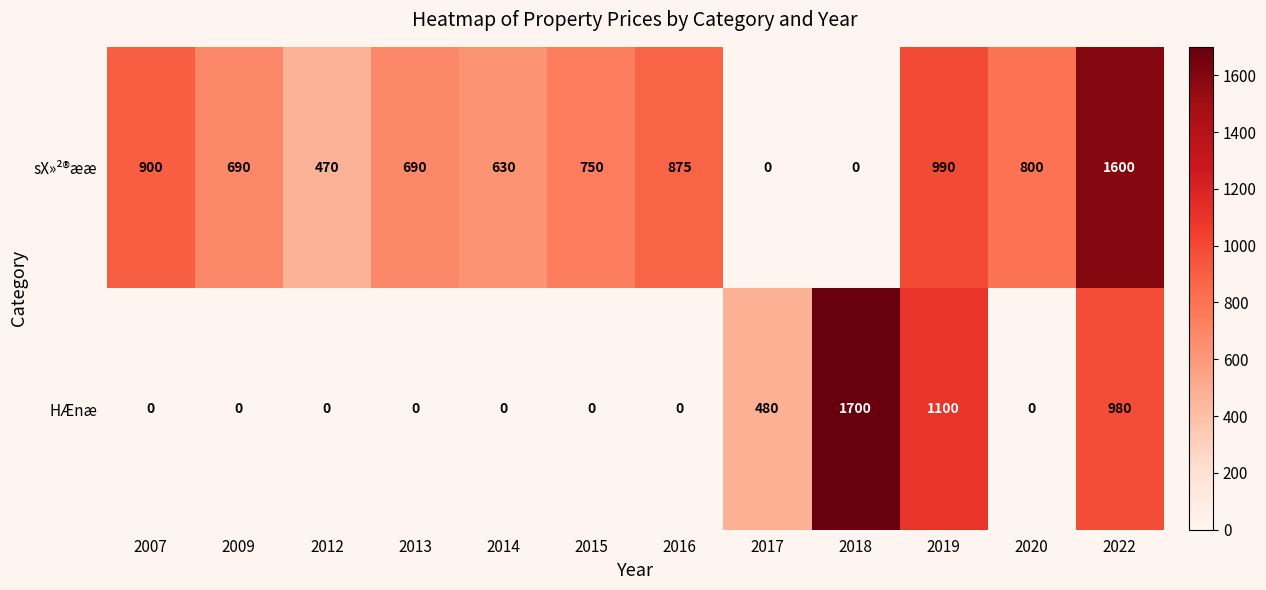

The value of HÆnæ at 2015 is -606. True or false?

False